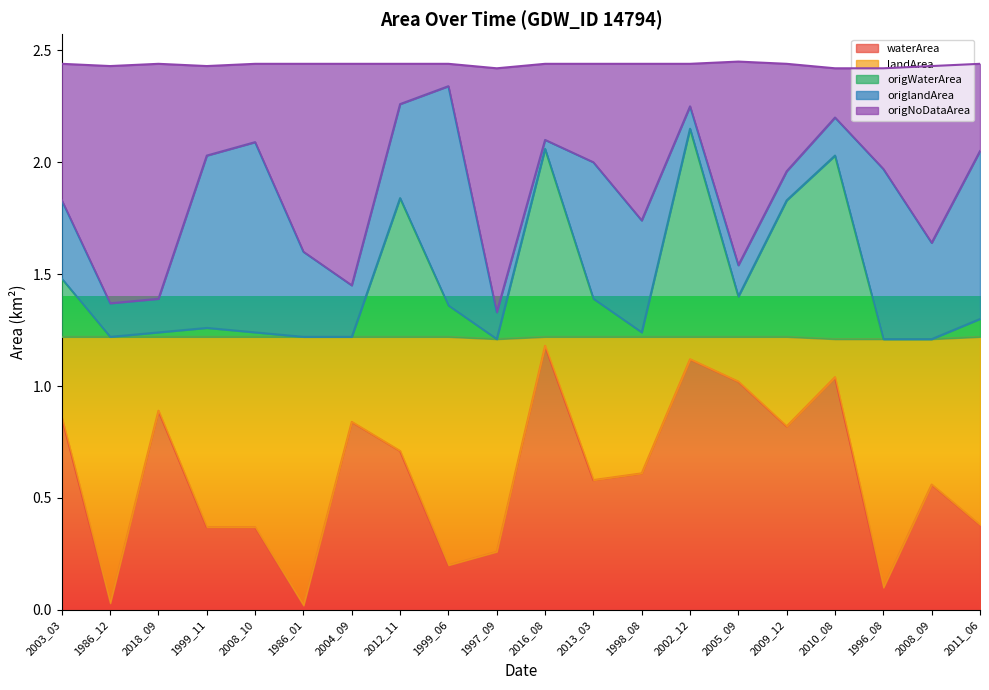

What is the total value across all series at 1997_09?

2.4